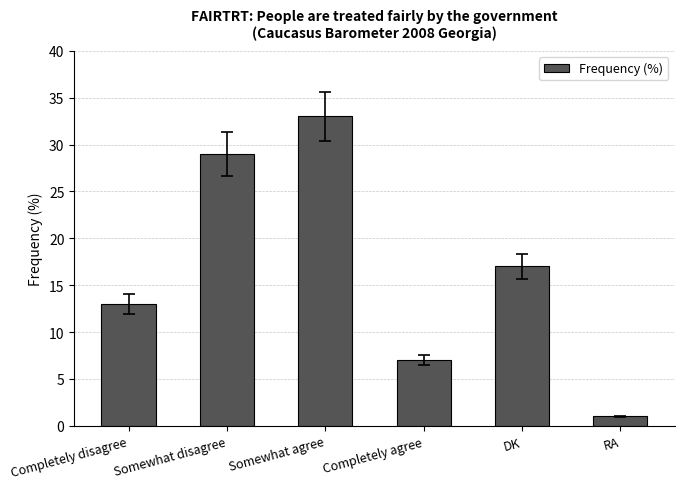

What is the greatest value displayed?

33